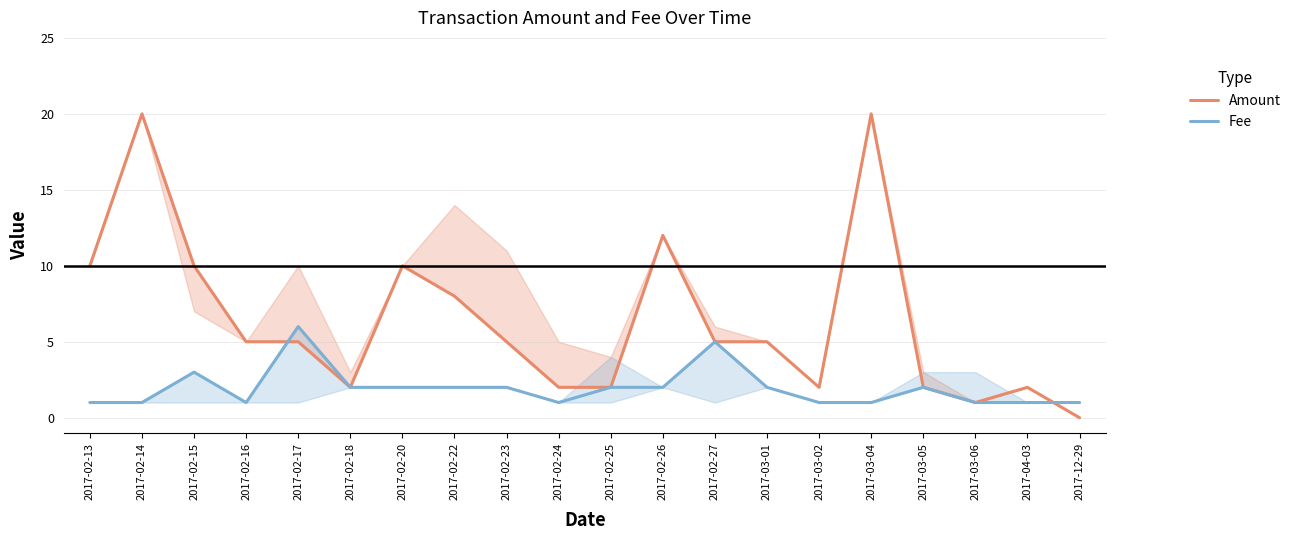

Reading left to right, extract all data points from this chart.

Amount: 10.0	20.0	10.0	5.0	5.0	2.0	10.0	8.0	5.0	2.0	2.0	12.0	5.0	5.0	2.0	20.0	2.0	1.0	2.0	0.0
Fee: 1.0	1.0	3.0	1.0	6.0	2.0	2.0	2.0	2.0	1.0	2.0	2.0	5.0	2.0	1.0	1.0	2.0	1.0	1.0	1.0